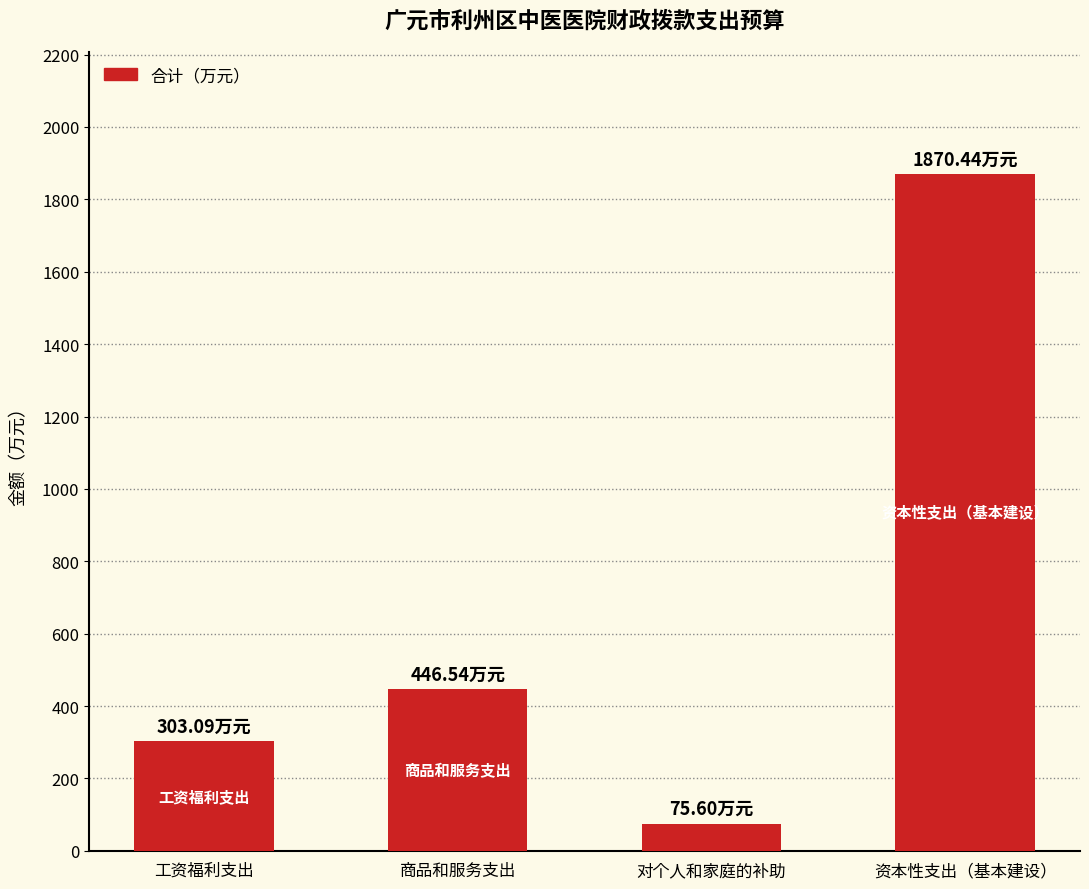

What is the approximate value at 资本性支出（基本建设）?

1870.4